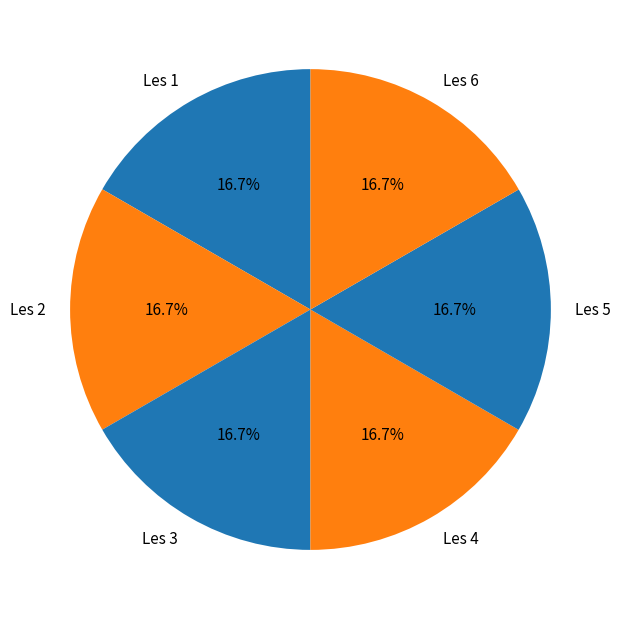

What portion of the pie excludes Les 3?

83.3%